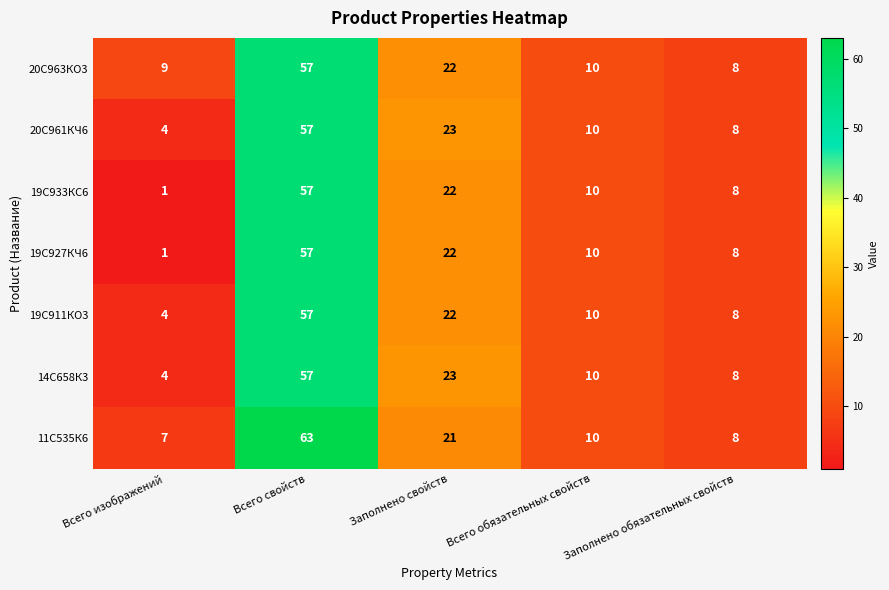

What is the difference between the 14С658К3 values at Заполнено свойств and Всего изображений?

19